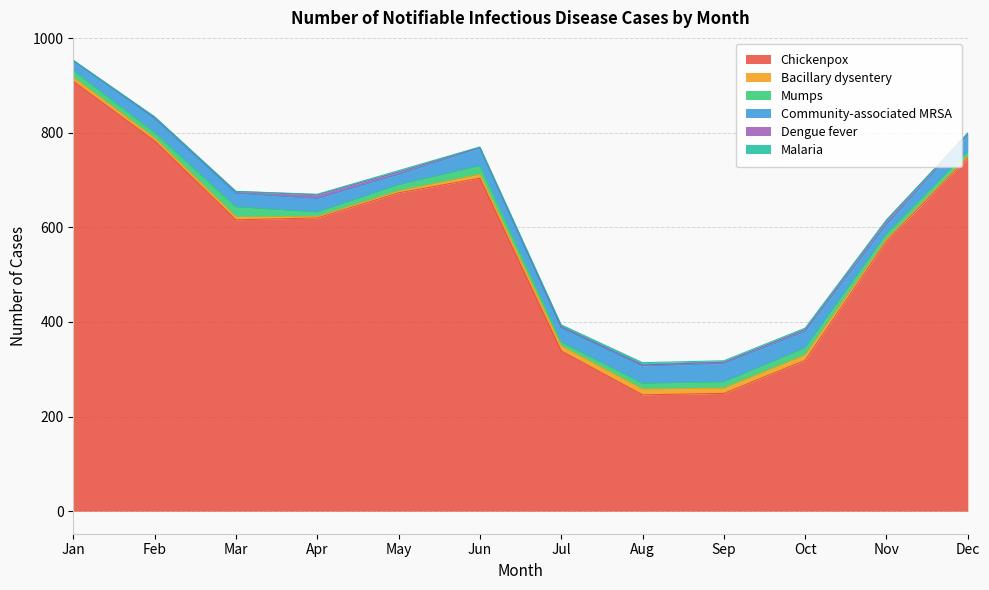

Reading left to right, transcribe all the data shown in this chart.

Chickenpox: Jan=909	Feb=783	Mar=616	Apr=620	May=673	Jun=704	Jul=339	Aug=246	Sep=249	Oct=319	Nov=571	Dec=747
Bacillary dysentery: Jan=8	Feb=6	Mar=6	Apr=3	May=4	Jun=8	Jul=10	Aug=12	Sep=11	Oct=11	Nov=4	Dec=3
Mumps: Jan=14	Feb=11	Mar=21	Apr=9	May=13	Jun=18	Jul=8	Aug=12	Sep=13	Oct=15	Nov=11	Dec=10
Community-associated MRSA: Jan=22	Feb=30	Mar=29	Apr=29	May=22	Jun=38	Jul=31	Aug=37	Sep=39	Oct=35	Nov=20	Dec=36
Dengue fever: Jan=0	Feb=3	Mar=4	Apr=8	May=5	Jun=1	Jul=2	Aug=2	Sep=3	Oct=4	Nov=8	Dec=3
Malaria: Jan=0	Feb=1	Mar=0	Apr=1	May=3	Jun=1	Jul=4	Aug=5	Sep=3	Oct=3	Nov=2	Dec=0